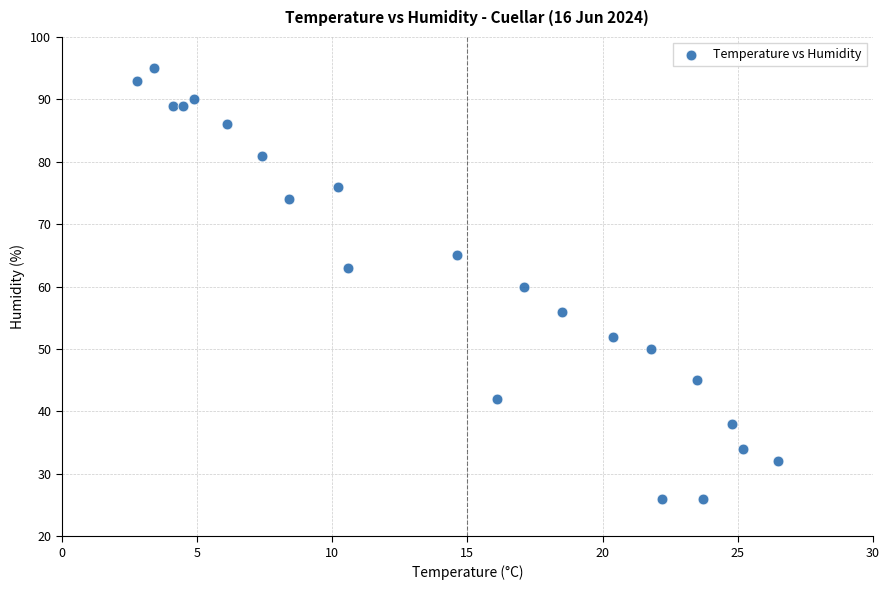

What is the range of Y values (max minus min)?

69